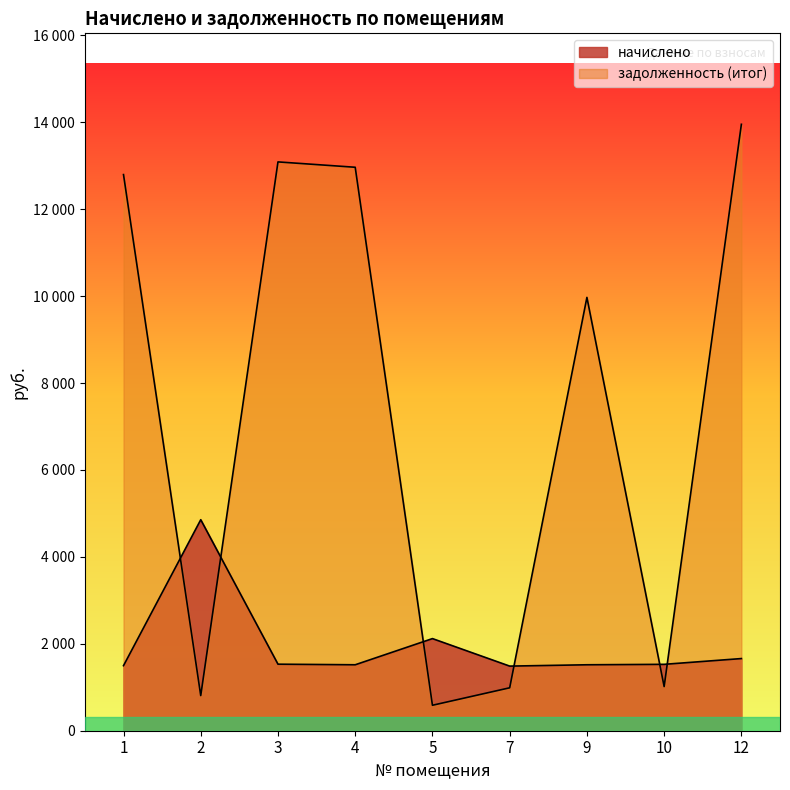

How many data points in задолженность (итог) are above 9969?

5